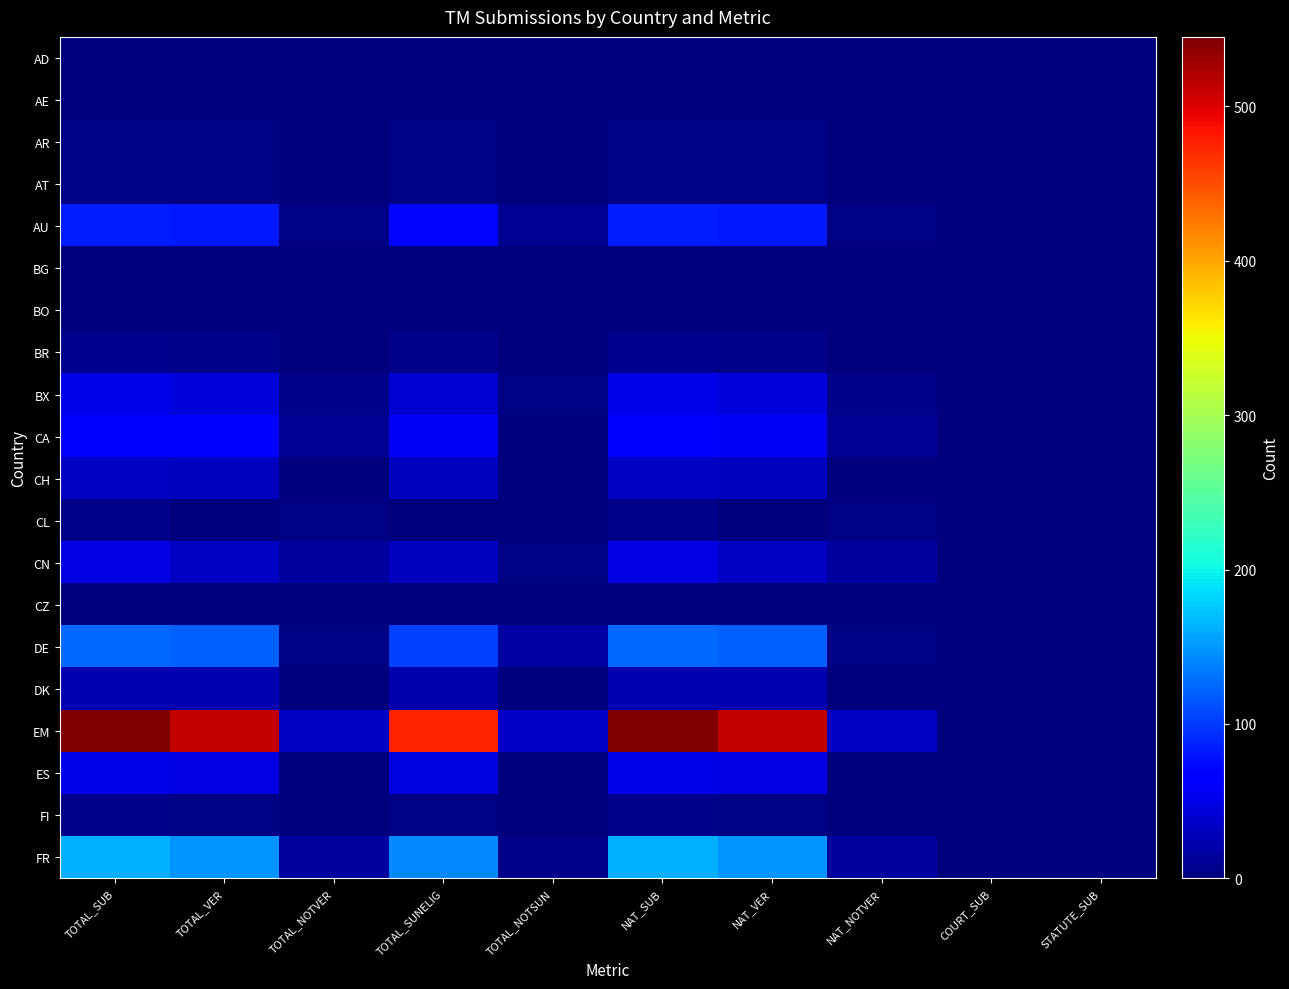

Which label corresponds to the largest value in the chart?

TOTAL_SUB